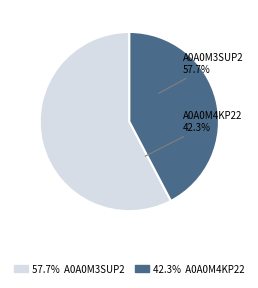

What is the majority slice?

tr|A0A0M3SUP2|A0A0M3SUP2_9VIRU